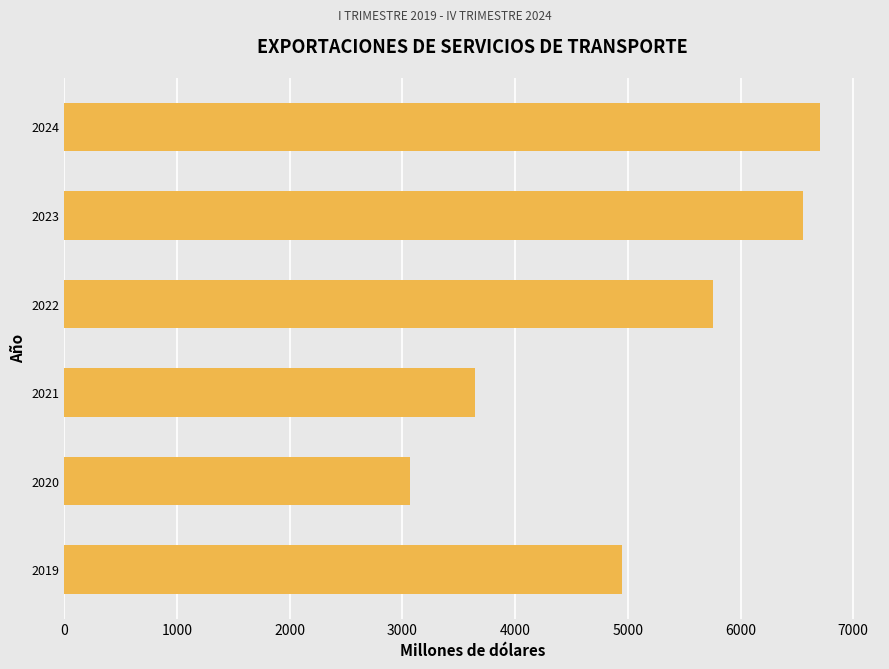

Does the chart contain any negative values?

No